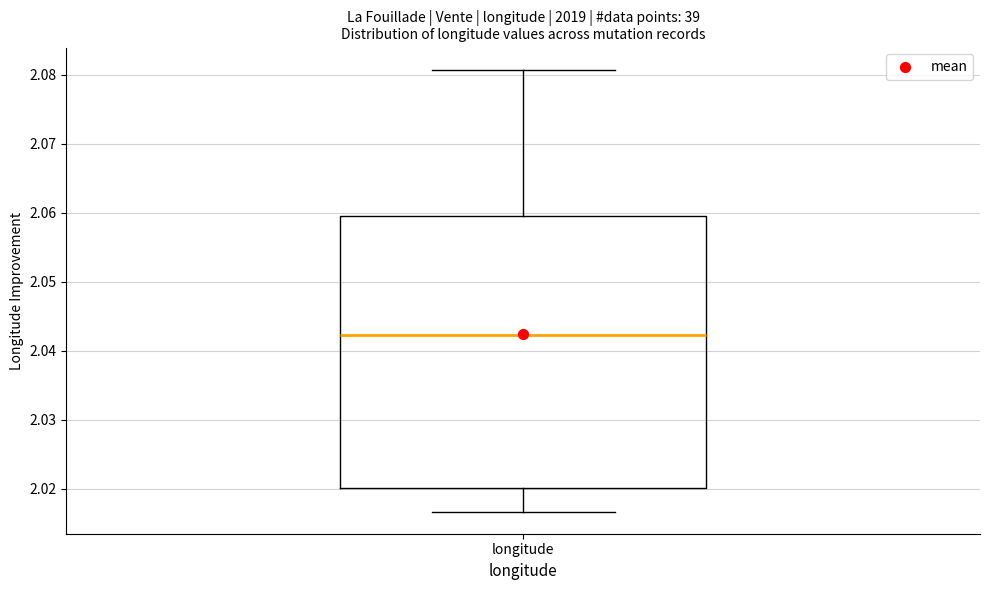

Where does the upper whisker of the box for longitude end on the y-axis? The values are not printed on the chart, so give them approximately, as read against the axis.

2.081